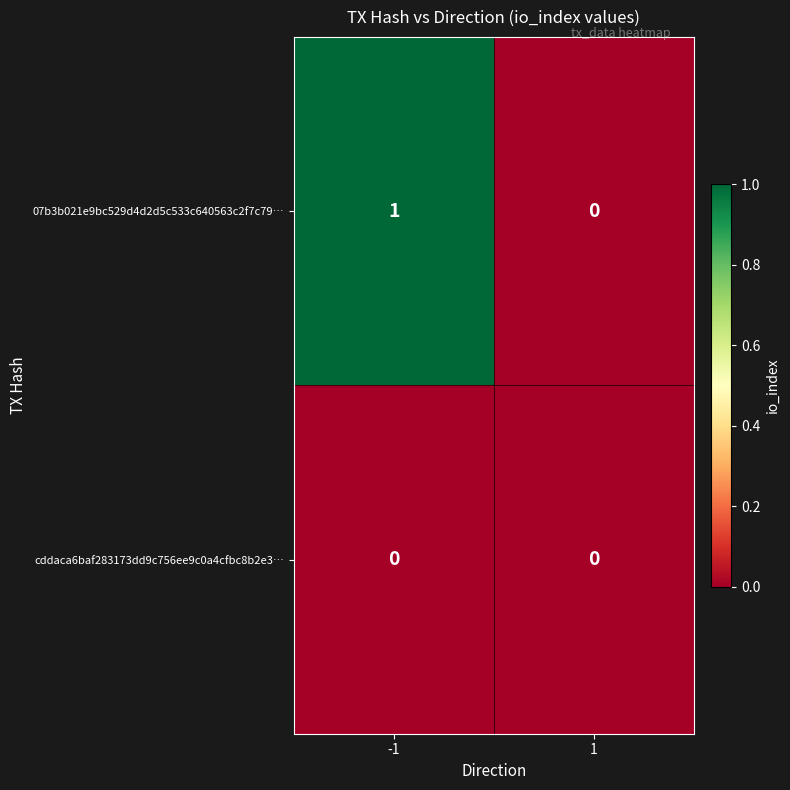

Is it true that 07b3b021e9bc529d4d2d5c533c640563c2f7c79… equals 1 at -1?

True